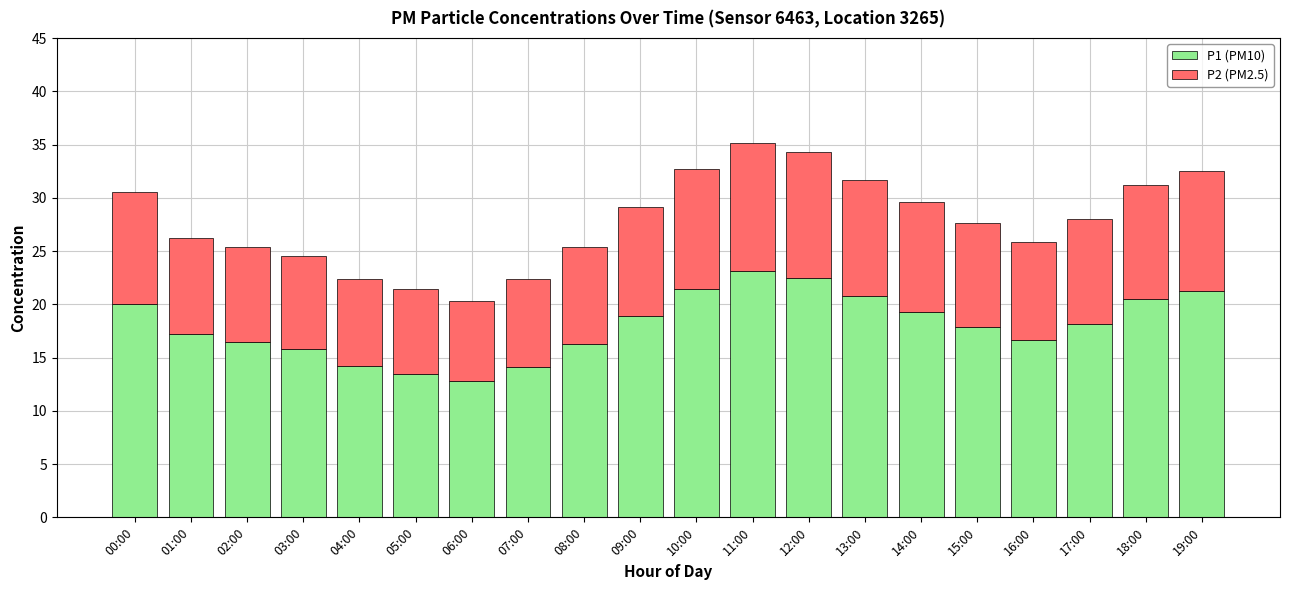

What is the highest value of the P1 (PM10) series?

23.1